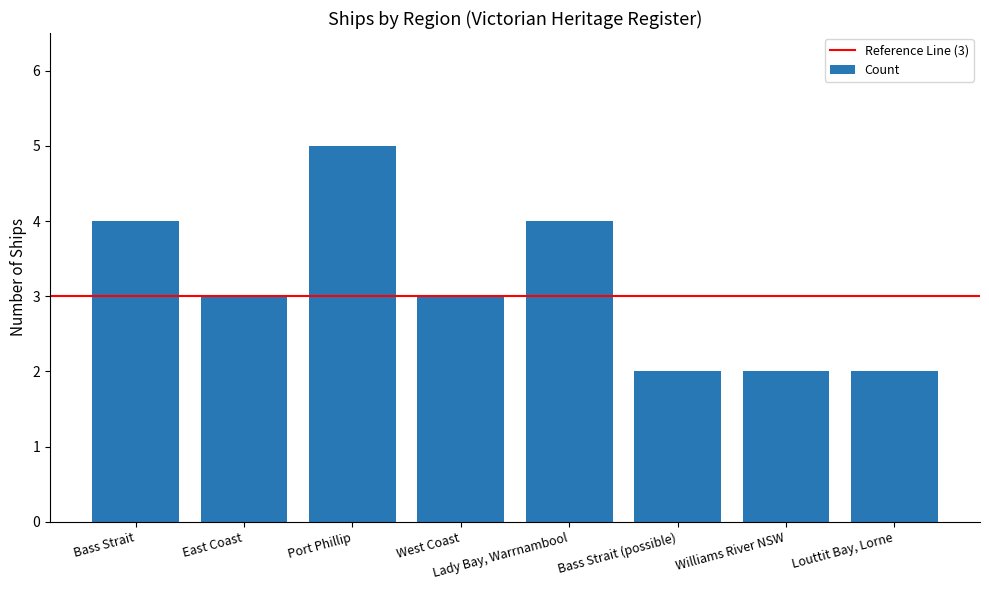

The chart shows a value of 2 at Bass Strait (possible). True or false?

True